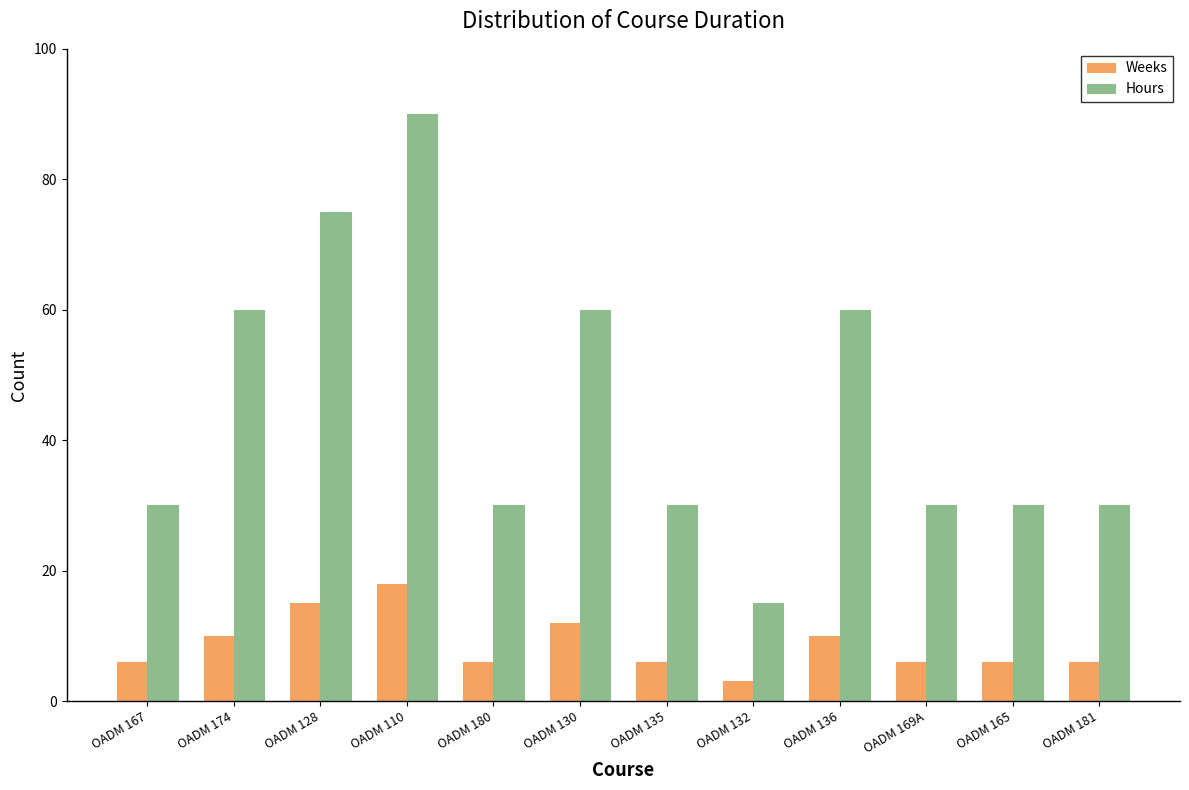

Reading left to right, transcribe all the data shown in this chart.

Weeks: 6	10	15	18	6	12	6	3	10	6	6	6
Hours: 30	60	75	90	30	60	30	15	60	30	30	30